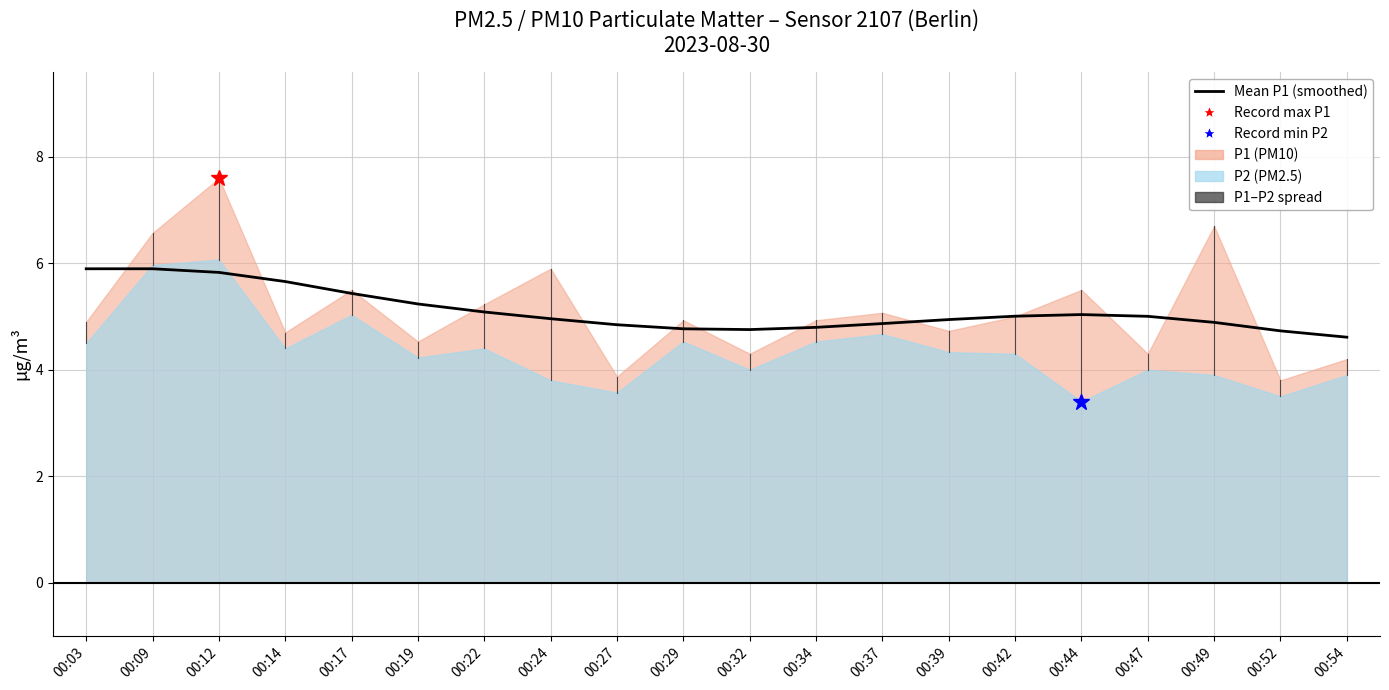

Reading left to right, transcribe all the data shown in this chart.

5.9	5.9	5.8	5.7	5.4	5.2	5.1	5.0	4.8	4.8	4.8	4.8	4.9	4.9	5.0	5.0	5.0	4.9	4.7	4.6